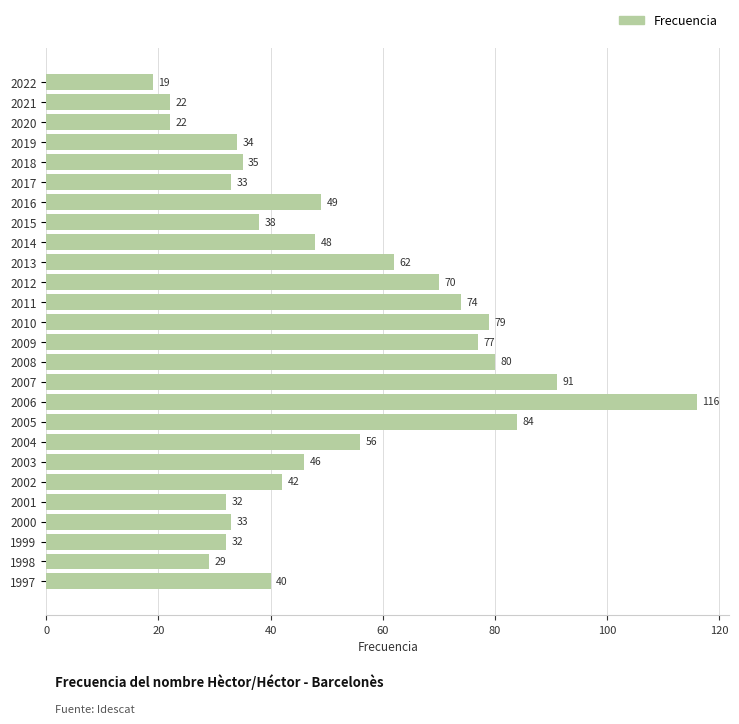

What is the value of the 25th bar from the top?

29